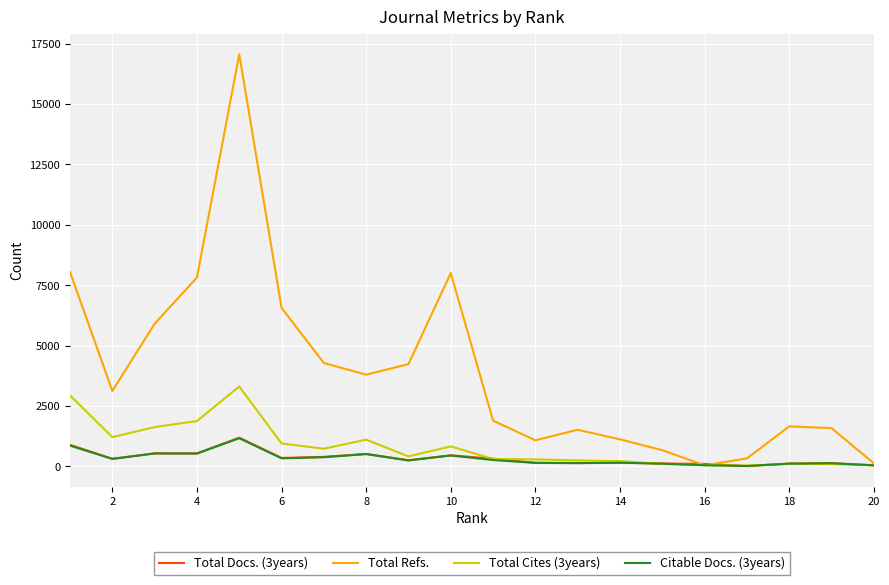

Does the chart display data point markers on the line(s)?

No